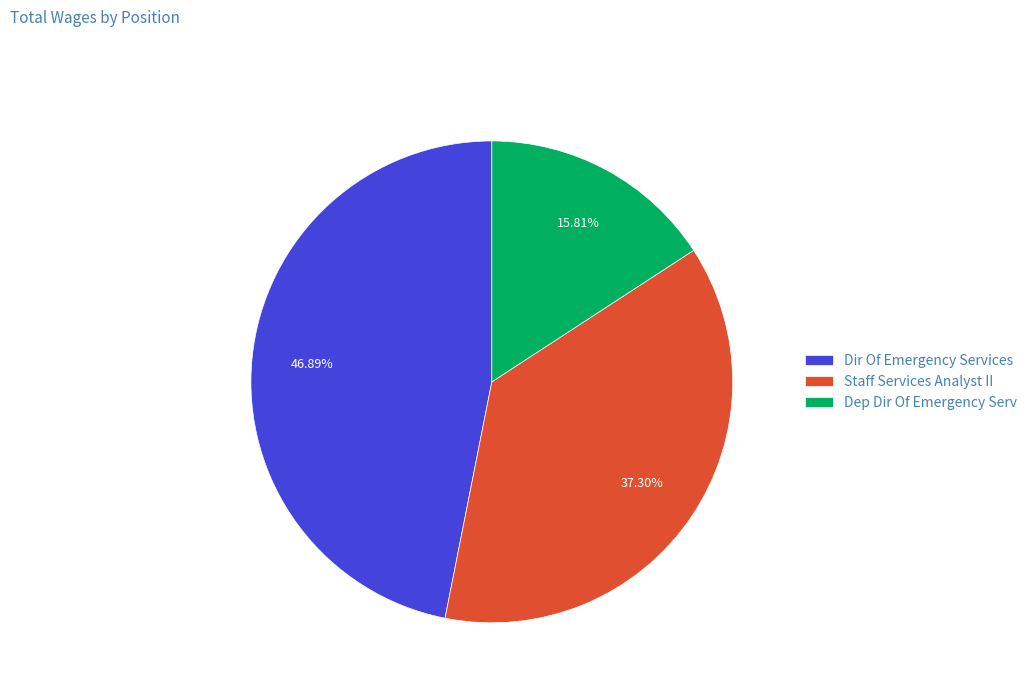

Is Staff Services Analyst II the majority of the pie?

No